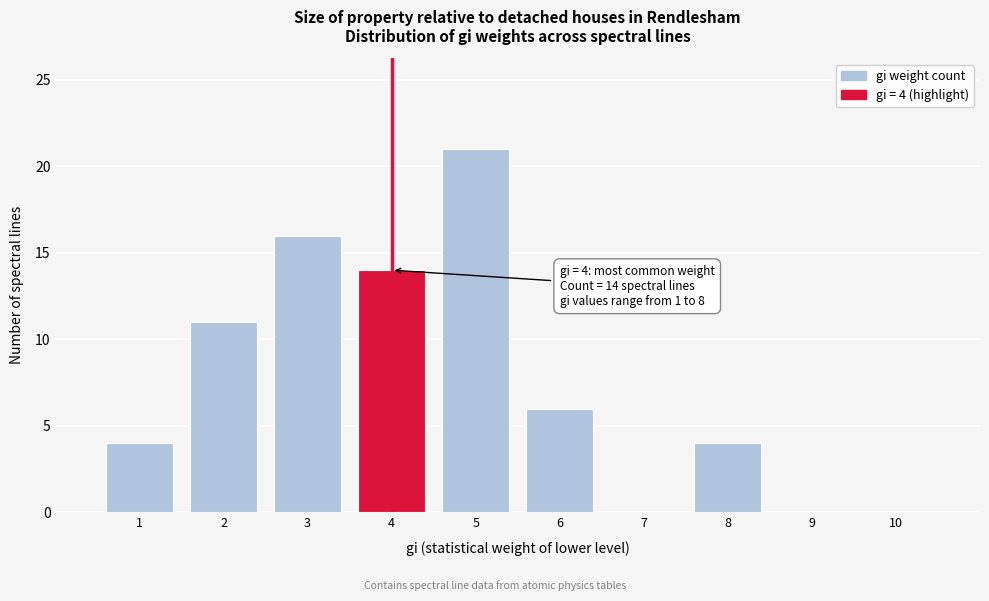

Which range on the x-axis has the tallest bar?

4.5 to 5.5